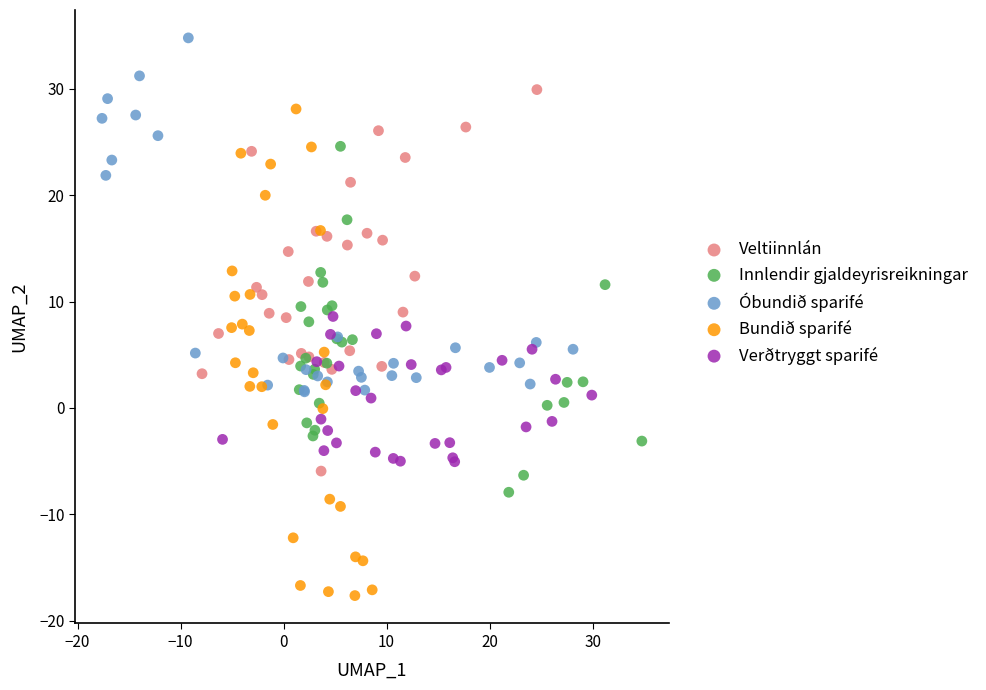

Which series reaches the maximum Y coordinate?

Óbundið sparifé